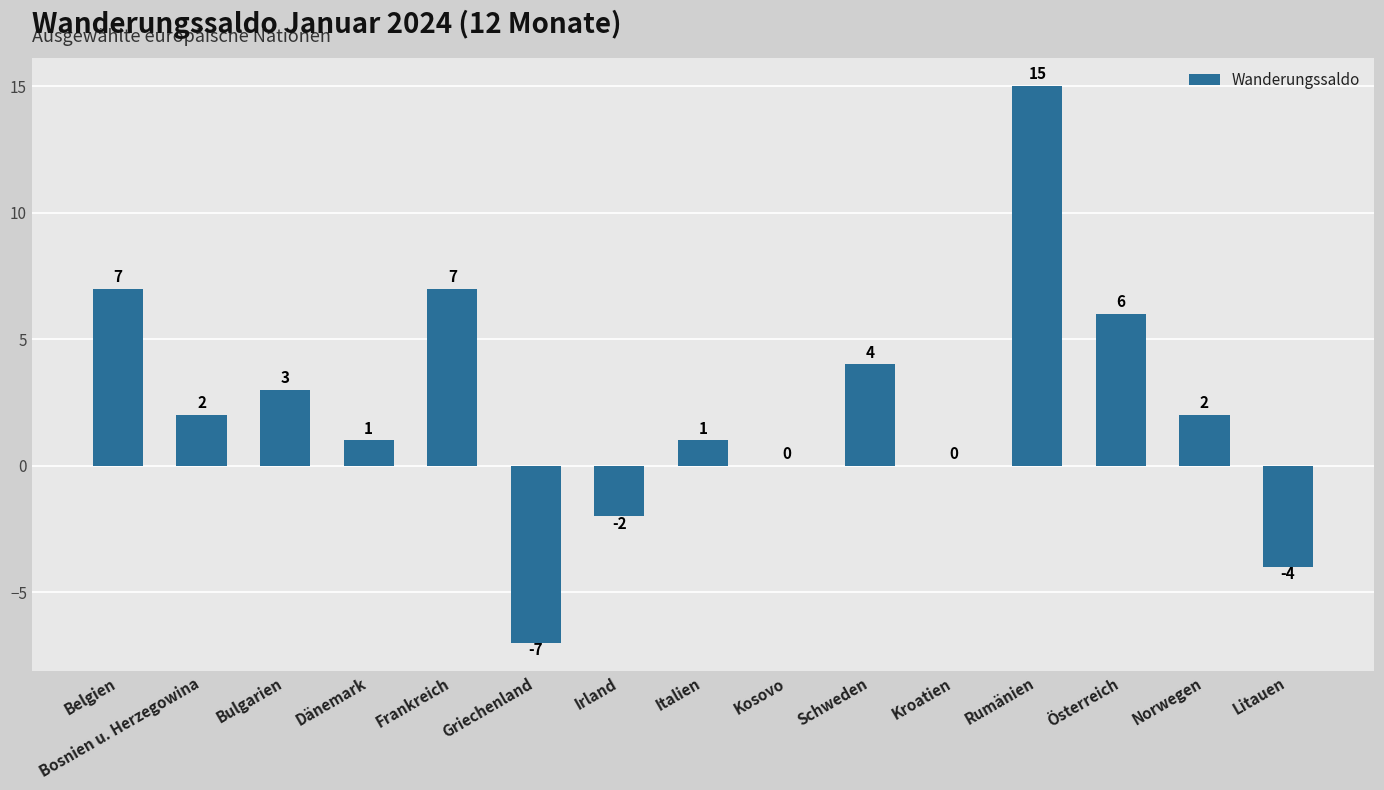

At which label does the data first exceed 2?

Belgien